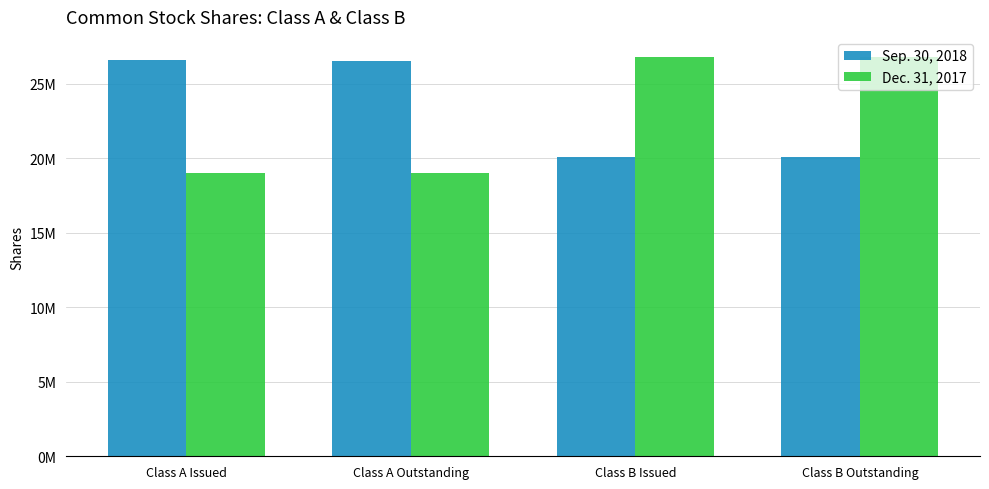

What is the highest value of the Sep. 30, 2018 series?

26607000